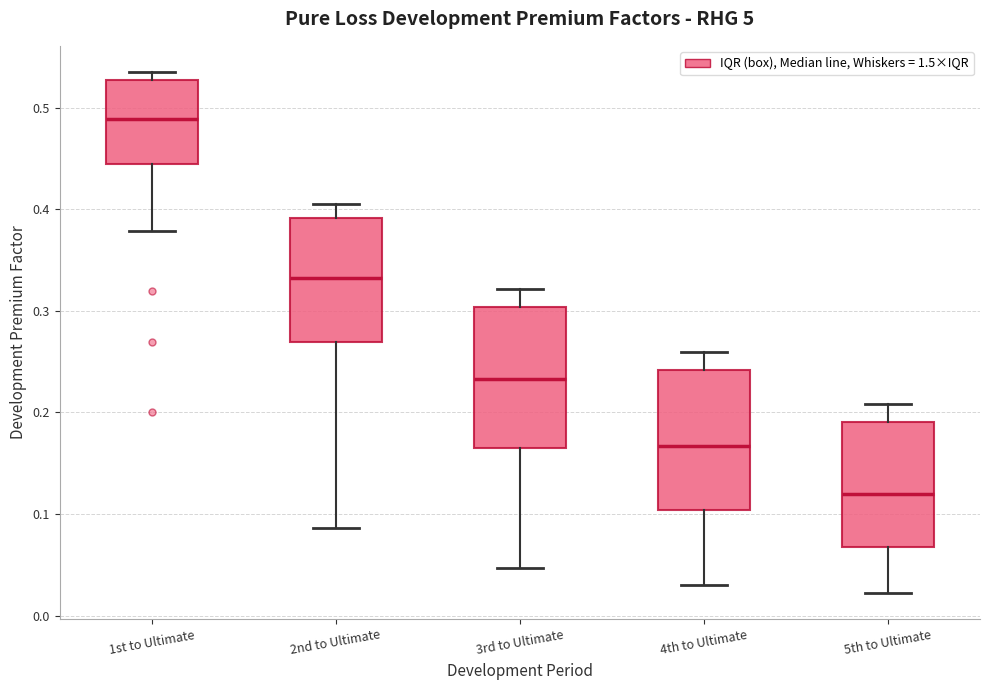

Reading left to right, transcribe this box plot: for each box, give where its median line is, the range the box spans, and where its two whiskers end, as read against the y-axis. The values are not printed on the chart, so give them approximately, as read against the axis.

1st to Ultimate: median 0.49, box 0.44 to 0.53, whiskers 0.38 to 0.54
2nd to Ultimate: median 0.33, box 0.27 to 0.39, whiskers 0.09 to 0.40
3rd to Ultimate: median 0.23, box 0.16 to 0.30, whiskers 0.05 to 0.32
4th to Ultimate: median 0.17, box 0.10 to 0.24, whiskers 0.03 to 0.26
5th to Ultimate: median 0.12, box 0.07 to 0.19, whiskers 0.02 to 0.21